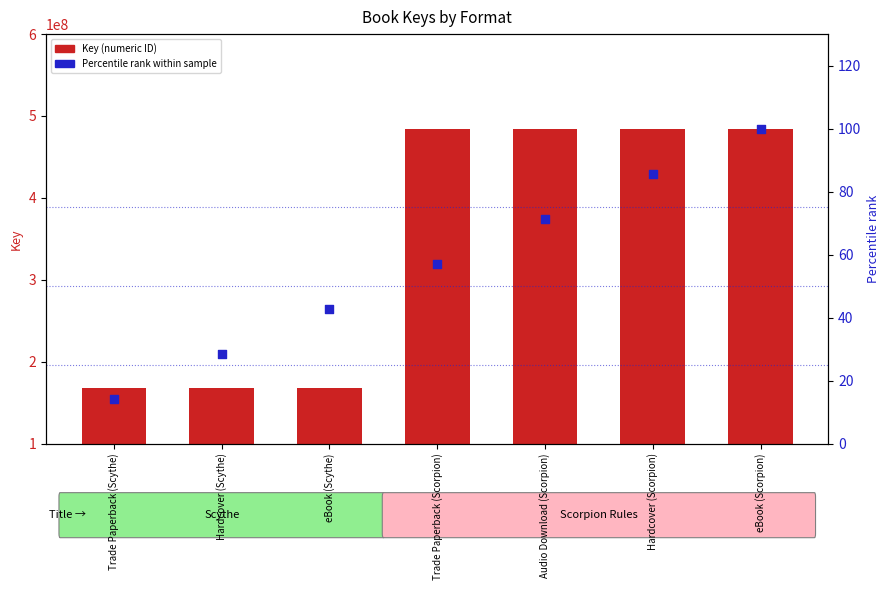

Is the value of Percentile rank at Audio Download (Scorpion) greater than the value of Key (numeric) at eBook (Scorpion)?

No